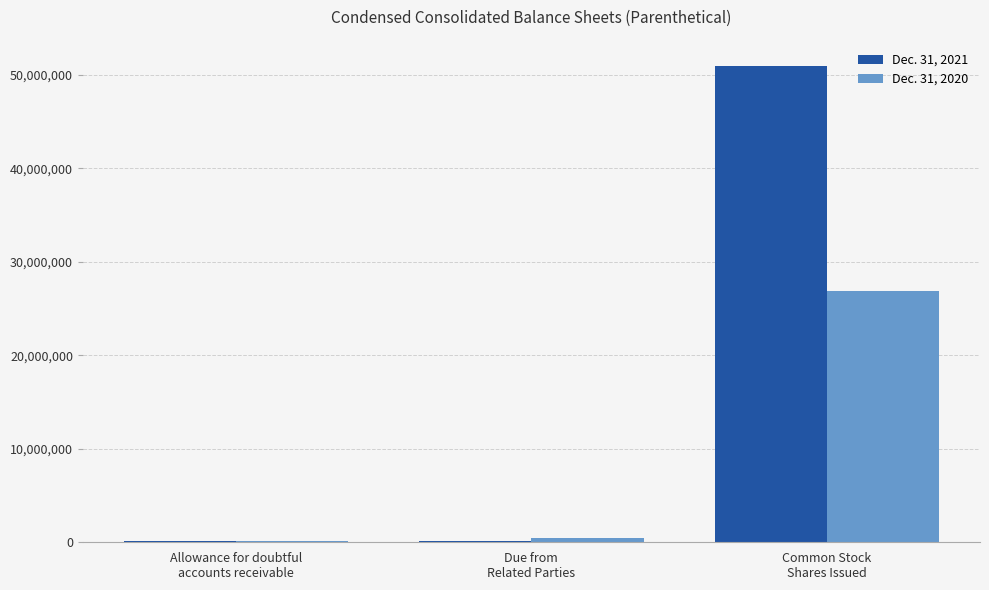

Which series has the largest total across all categories?

Dec. 31, 2021